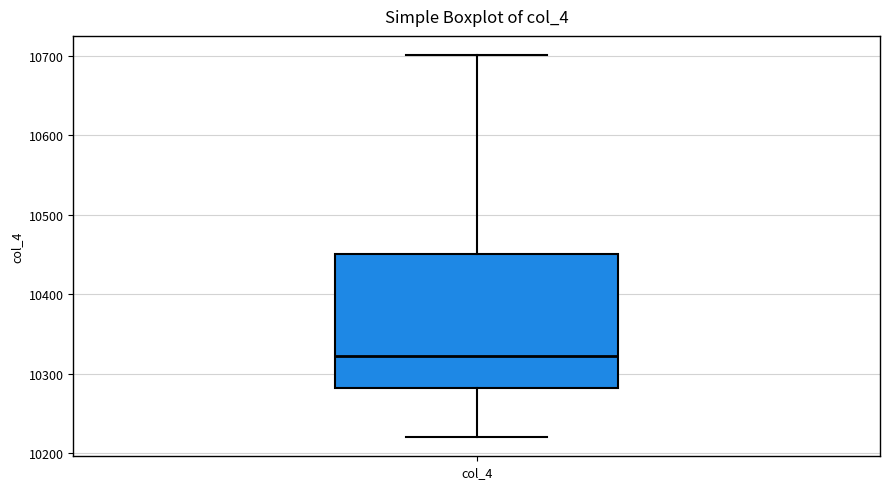

Read this box plot against the y-axis: the position of the median line, the range covered by the box, and the ends of both whiskers. The values are not printed on the chart, so give them approximately, as read against the axis.

median 10320, box 10280 to 10450, whiskers 10220 to 10700